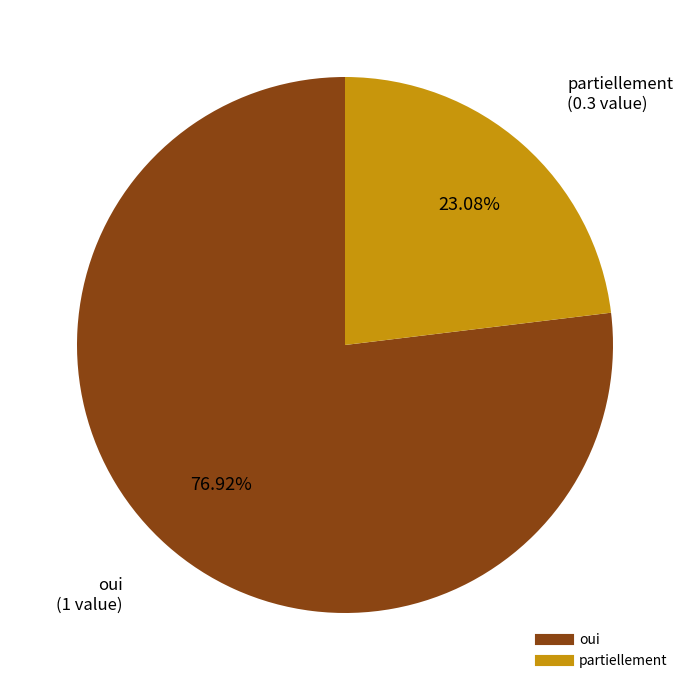

Which has a higher value, oui or partiellement?

oui